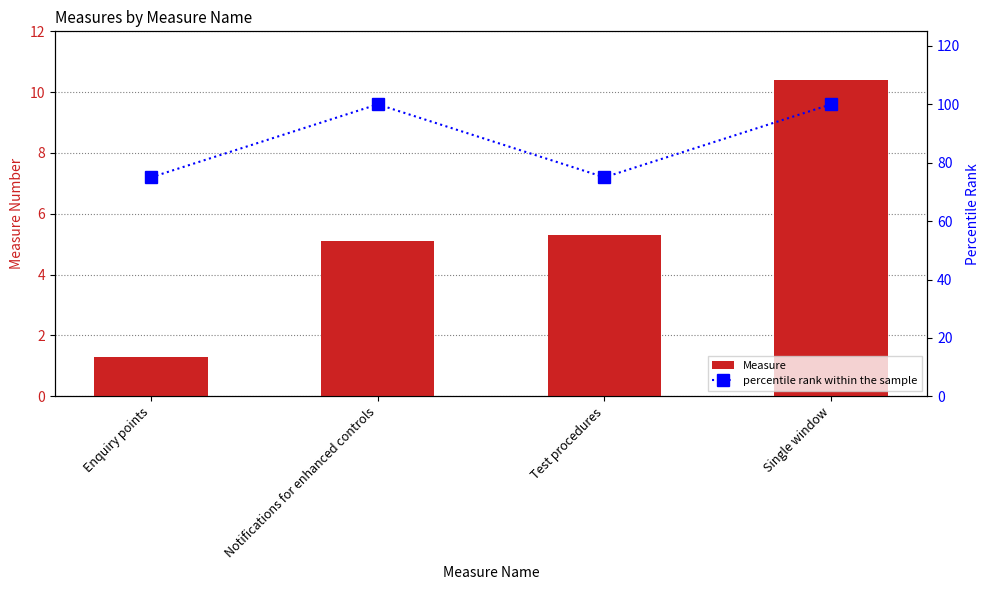

How many percentile rank within the sample values are between 75 and 100?

4